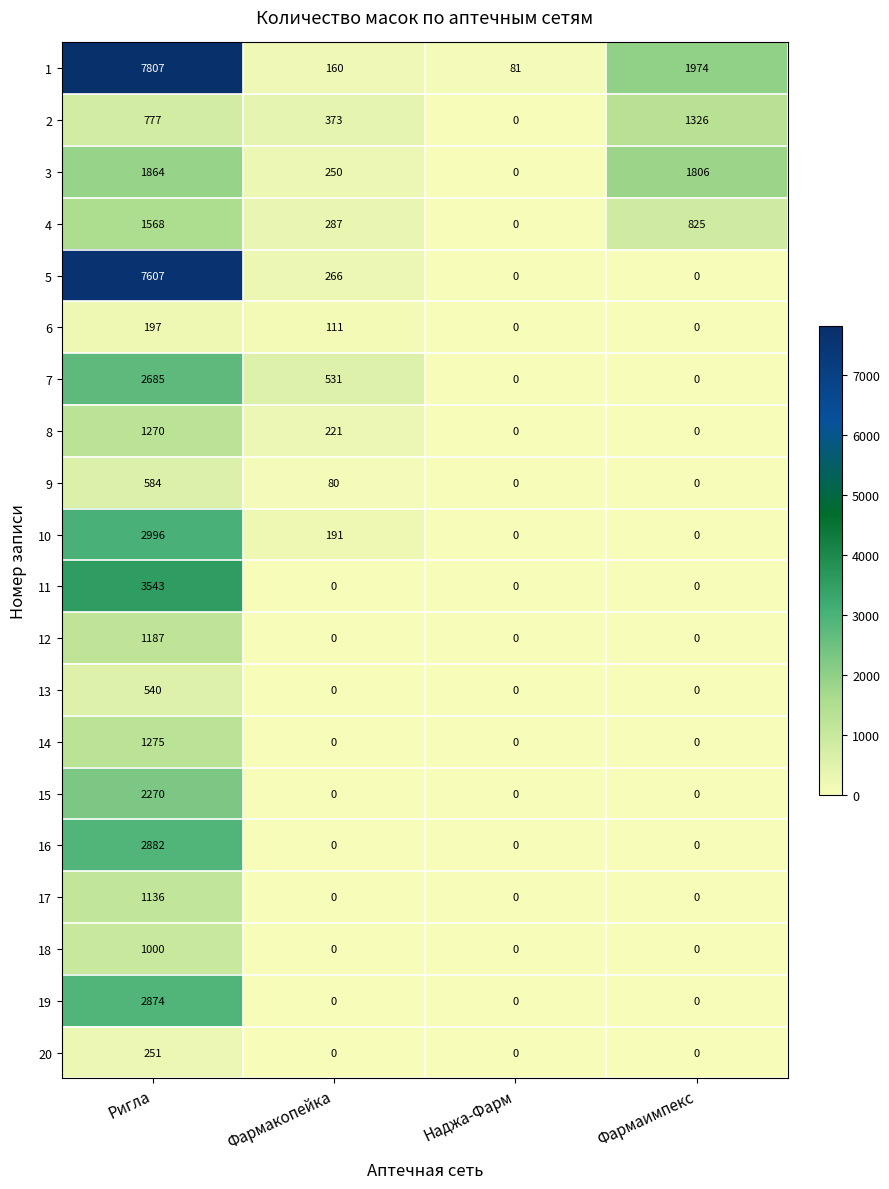

What is the difference between the maximum and second lowest values in the 19 series?

2874